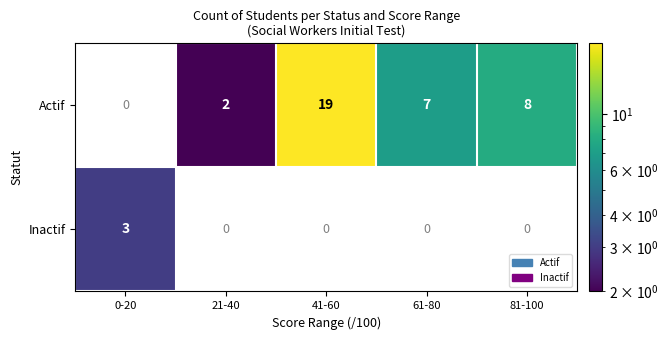

Rank the series by their maximum value, from highest to lowest.

Actif, Inactif